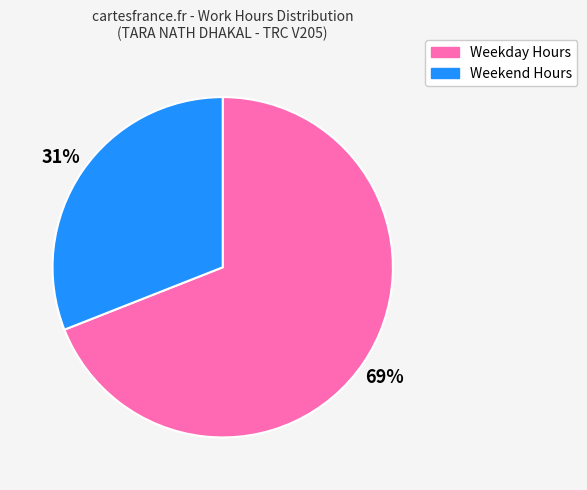

Which slice is the smallest?

Weekend Hours